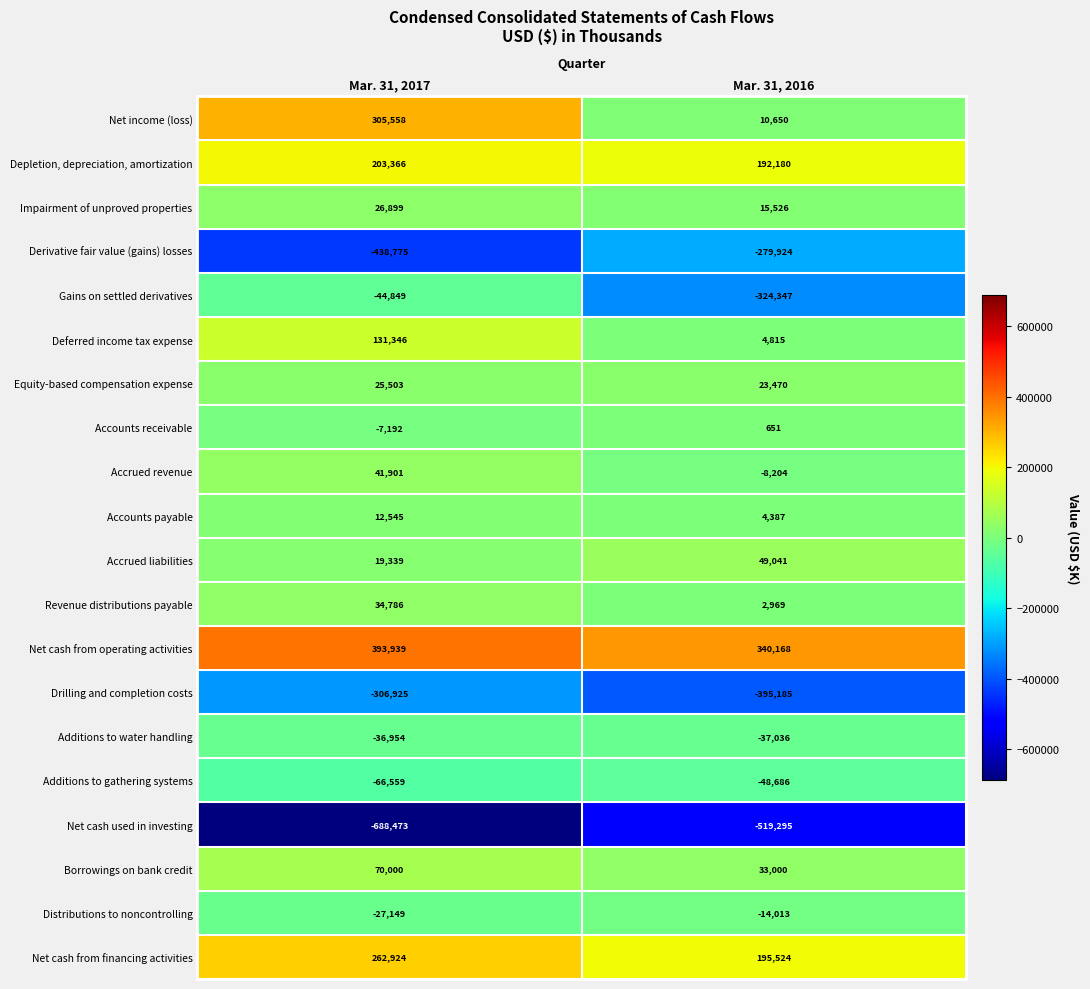

Which series has the widest spread of values?

Net income (loss)